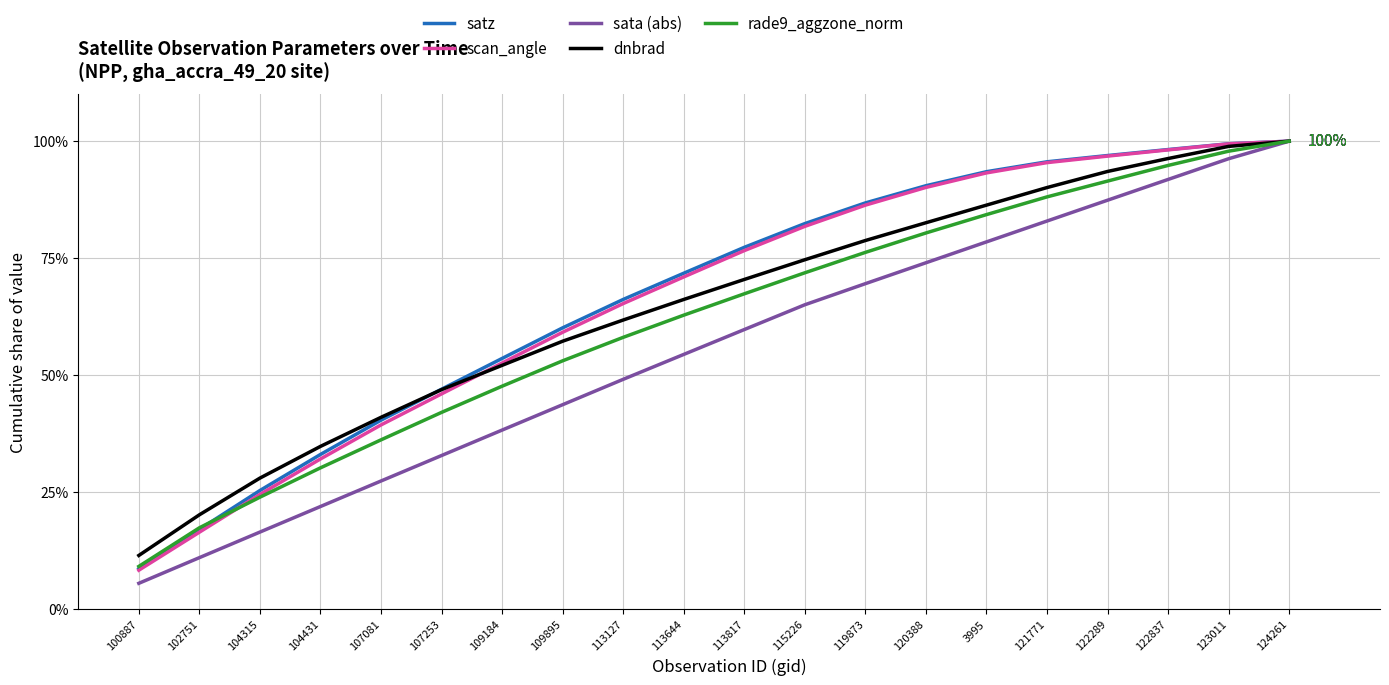

The scan_angle series shows 8.3 at 100887. True or false?

True